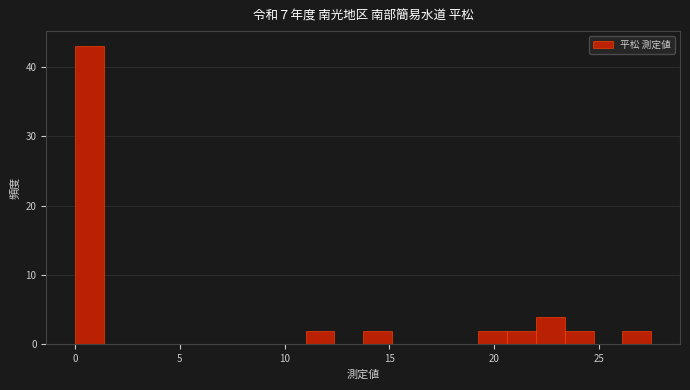

Around what value on the x-axis is the tallest bar? Give the approximate position of its centre, as read against the axis.

0.5